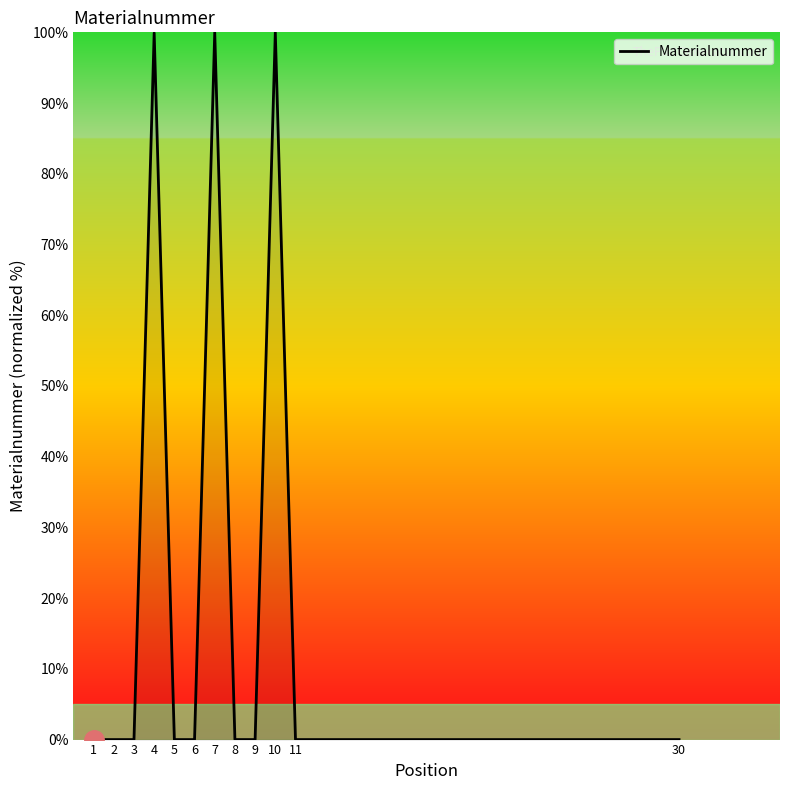

The value at 1 is 0.0. True or false?

True